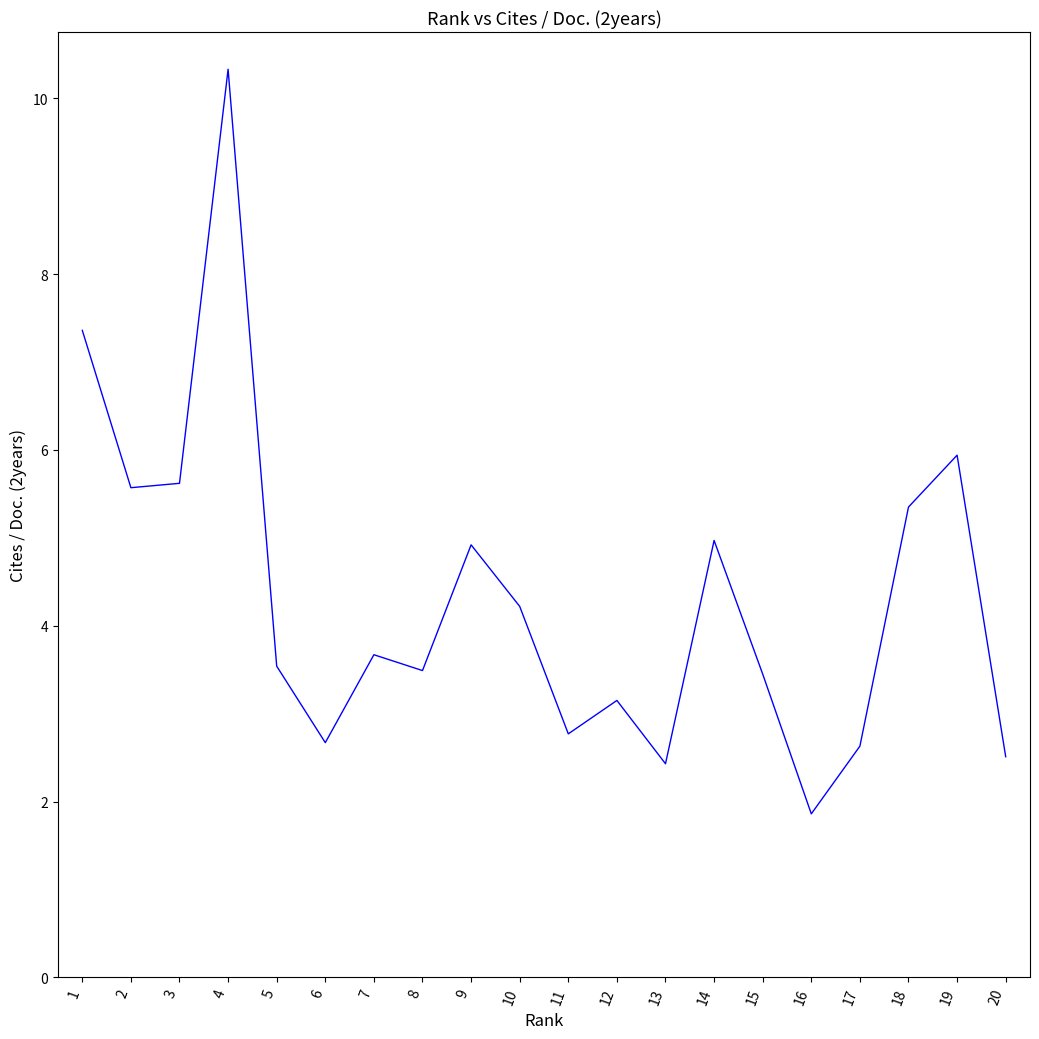

What is the approximate value at 11?

2.8